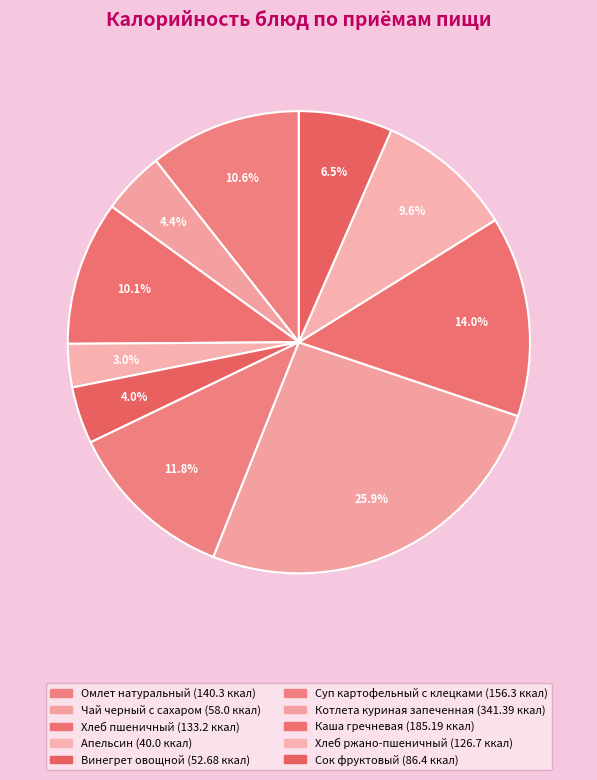

Is there a majority slice in this chart?

No